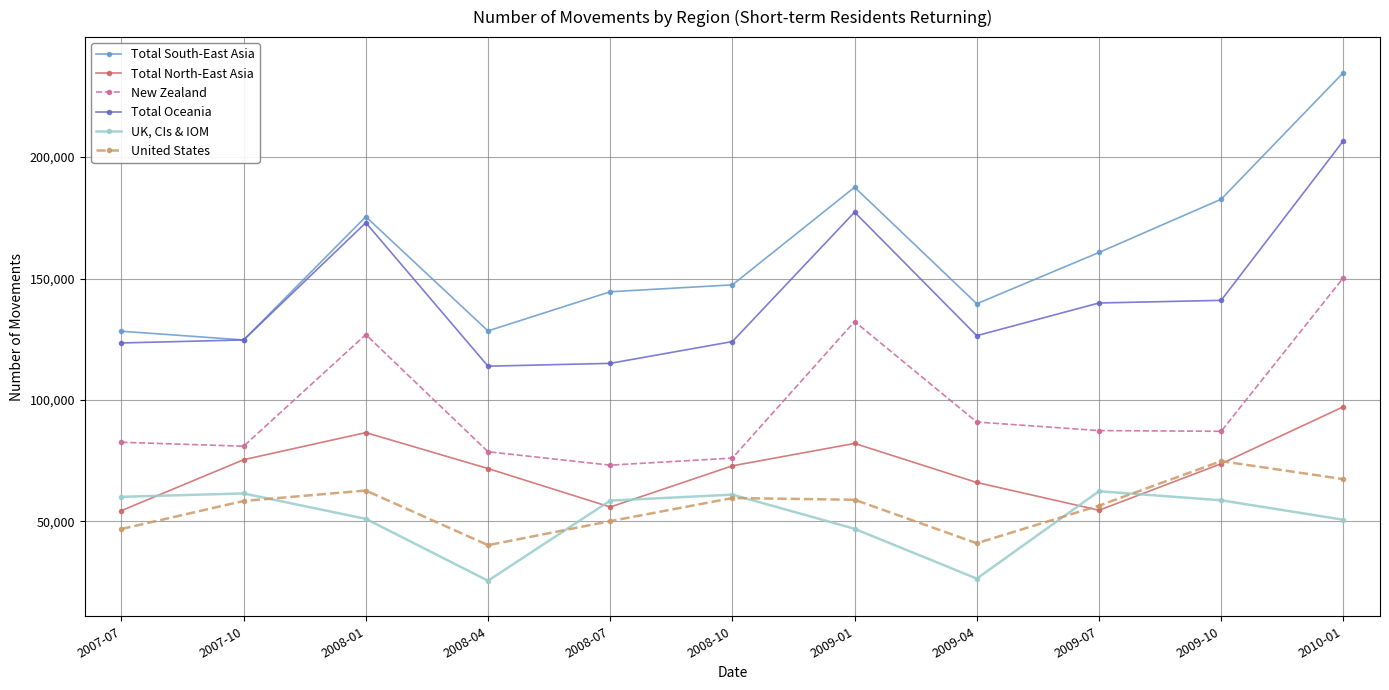

Which label corresponds to the largest value in the chart?

2010-01